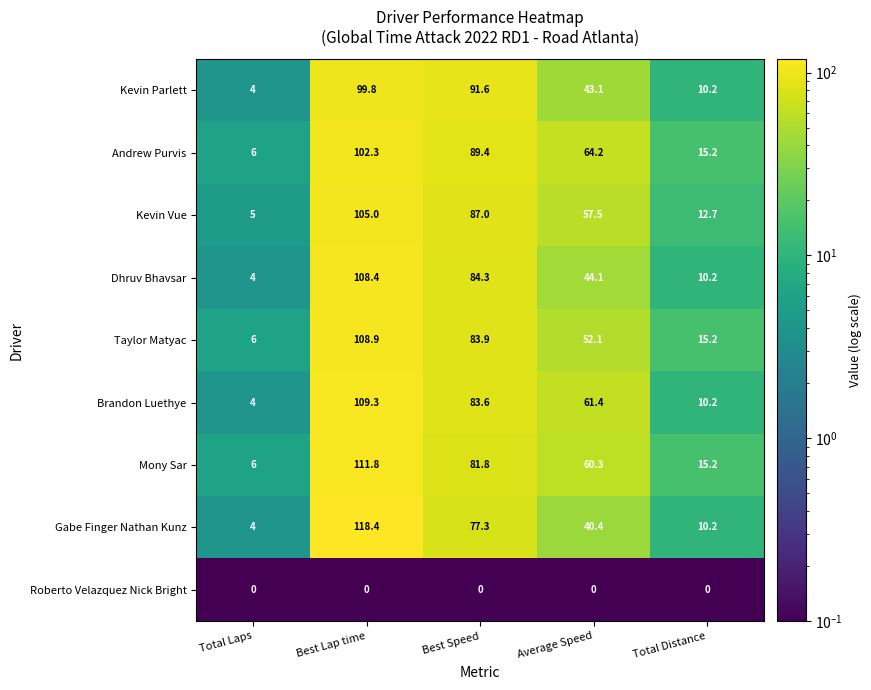

What is the sum of the Taylor Matyac values at Average Speed and Total Distance?

67.3